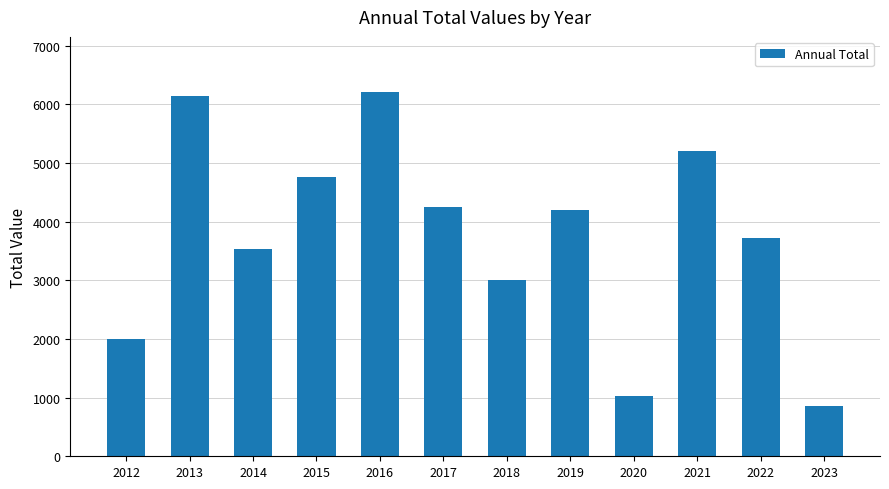

What is the value of the 7th bar from the left?

3000